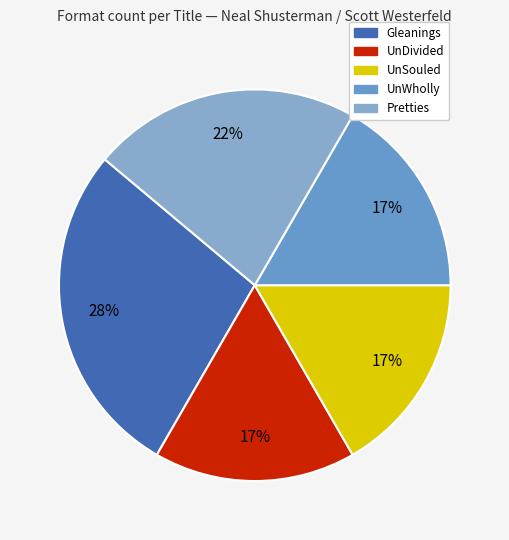

To the nearest percent, what is the difference between the largest and smallest slice percentages?

11%